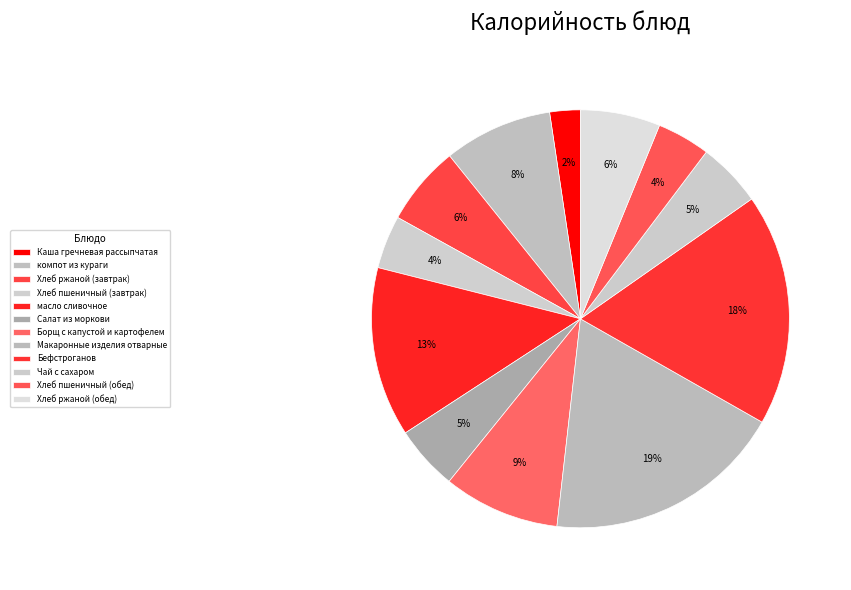

To the nearest percent, what percentage of the pie is Бефстроганов?

18%